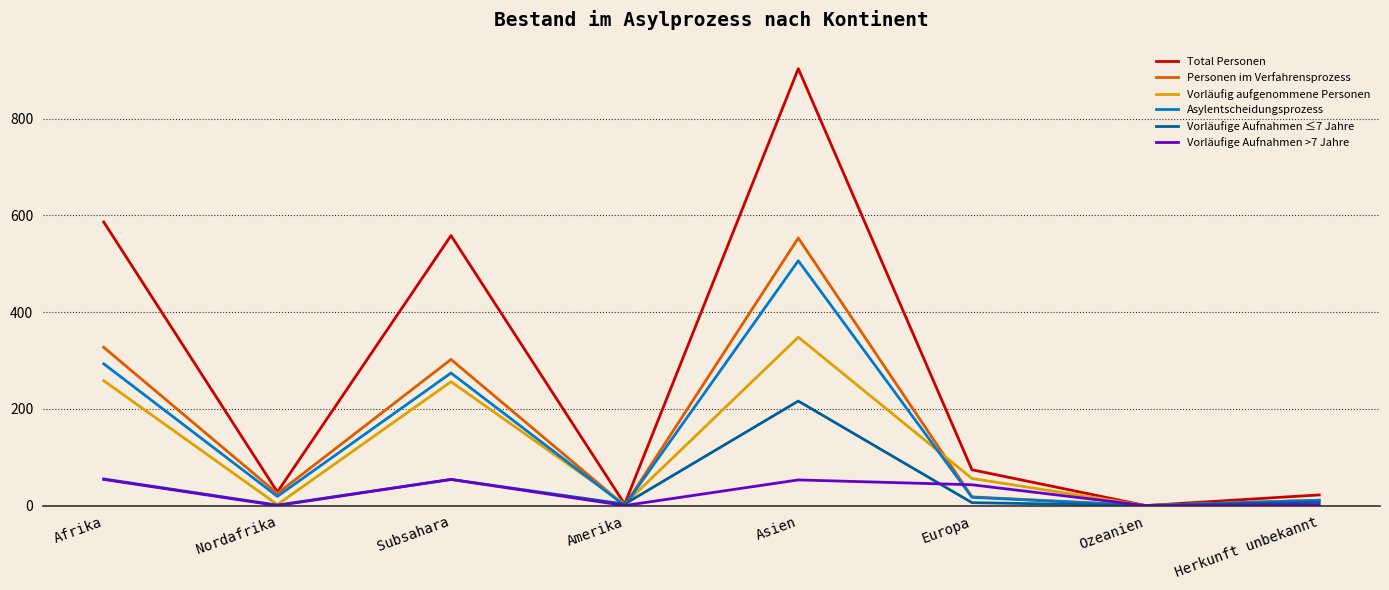

At which label is Total Personen closest to 451?

Subsahara